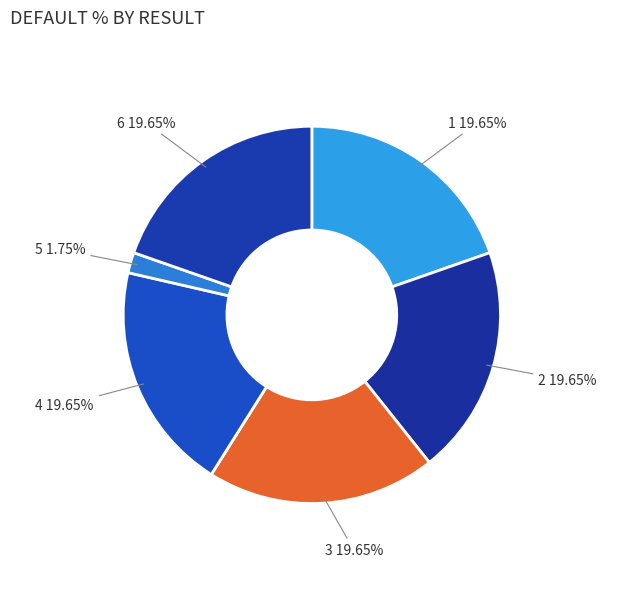

Does 2 account for over 50% of the chart?

No